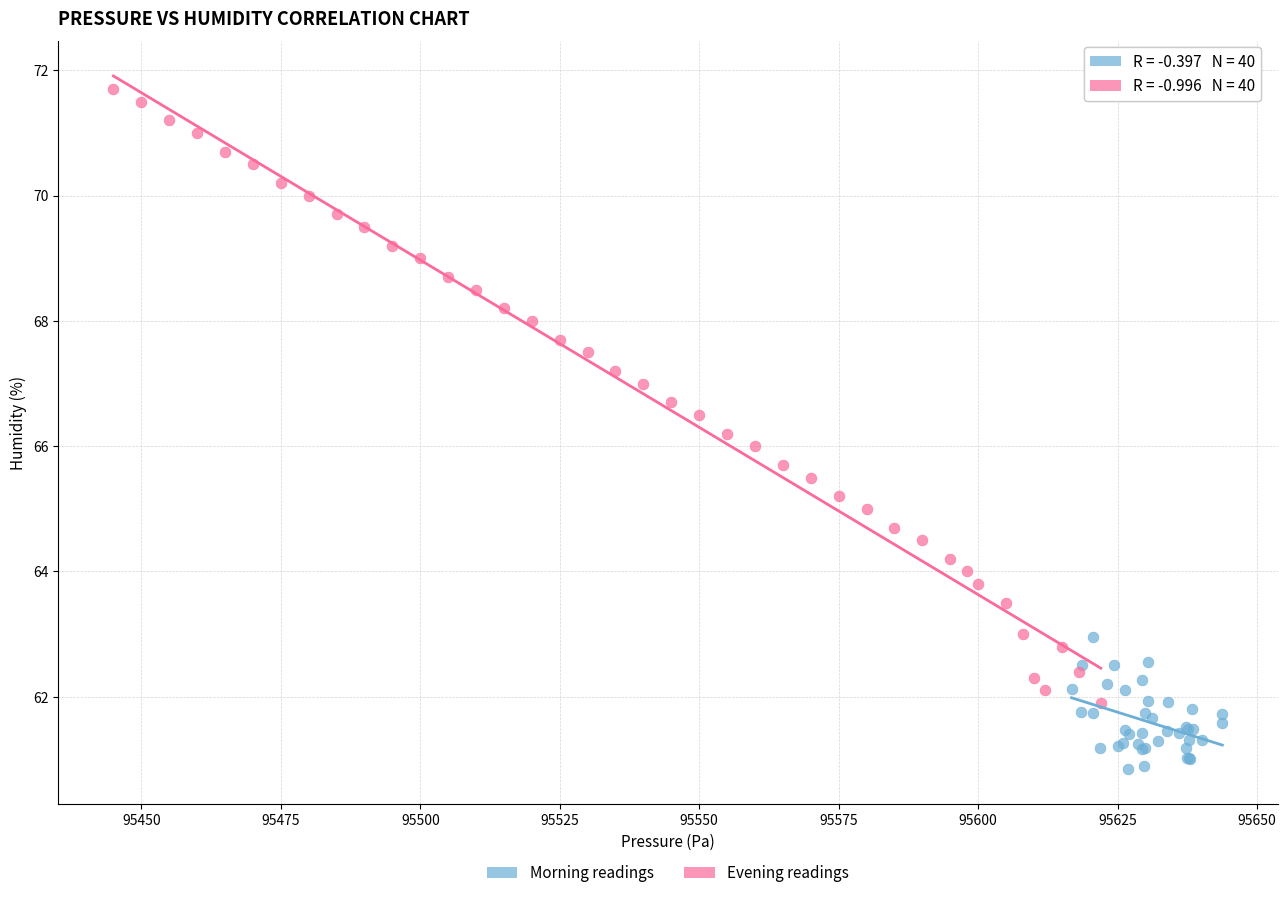

Which series reaches the maximum Y coordinate?

Evening readings